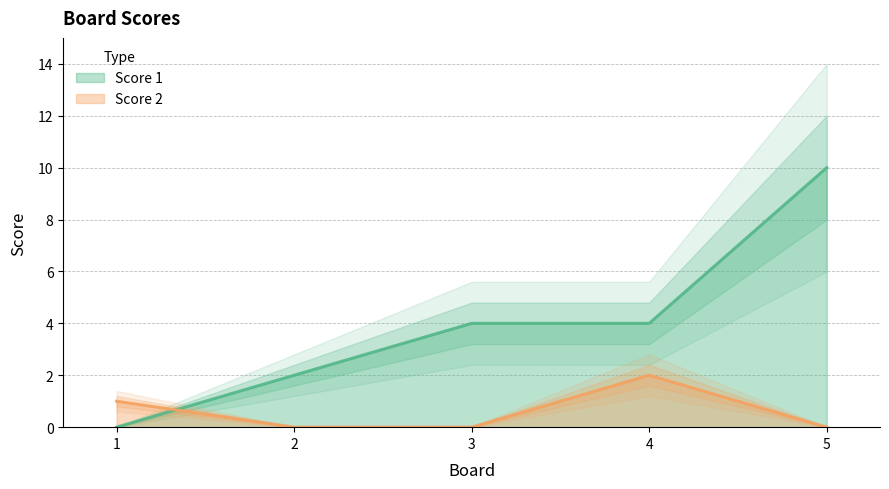

Is it true that Score 2 equals 1 at 1?

True